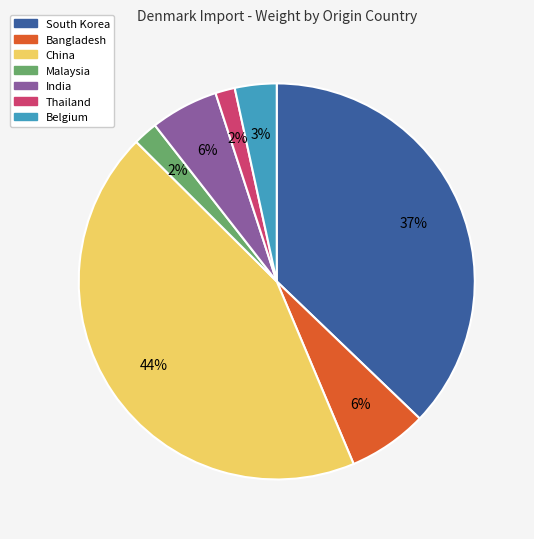

Combined, do China and Thailand account for over 50%?

No